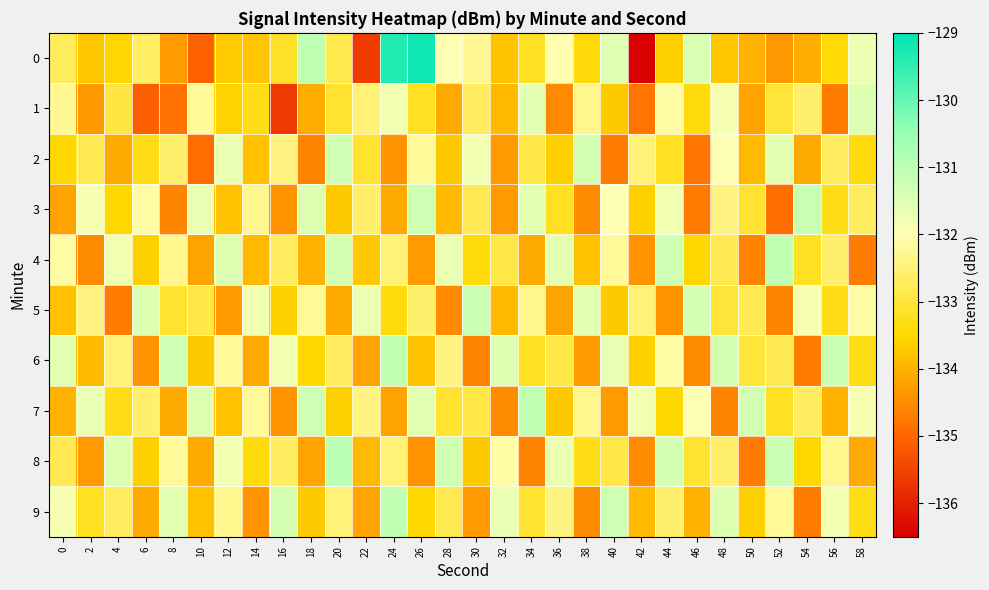

Reading left to right, list all the values displayed in this chart.

0: 0=-132.7	2=-133.7	4=-133.5	6=-132.7	8=-134.3	10=-135.1	12=-133.7	14=-133.8	16=-133.1	18=-131.1	20=-132.9	22=-135.6	24=-129.3	26=-129.1	28=-132.0	30=-132.3	32=-133.8	34=-133.2	36=-132.0	38=-133.4	40=-131.5	42=-136.5	44=-133.6	46=-131.4	48=-133.7	50=-134.0	52=-134.3	54=-134.0	56=-133.4	58=-131.7
1: 0=-132.2	2=-134.3	4=-132.9	6=-135.1	8=-134.8	10=-132.2	12=-133.6	14=-133.3	16=-135.6	18=-134.1	20=-133.1	22=-132.5	24=-131.8	26=-133.2	28=-134.1	30=-132.7	32=-133.9	34=-131.6	36=-134.5	38=-132.3	40=-133.7	42=-134.8	44=-132.1	46=-133.4	48=-131.9	50=-134.2	52=-133.0	54=-132.6	56=-134.7	58=-131.5
2: 0=-133.5	2=-132.8	4=-134.1	6=-133.3	8=-132.6	10=-134.9	12=-131.7	14=-133.8	16=-132.4	18=-134.6	20=-131.3	22=-133.1	24=-134.4	26=-132.2	28=-133.7	30=-131.8	32=-134.3	34=-132.9	36=-133.6	38=-131.4	40=-134.7	42=-132.5	44=-133.2	46=-134.8	48=-132.0	50=-133.9	52=-131.6	54=-134.1	56=-132.7	58=-133.4
3: 0=-134.2	2=-131.9	4=-133.5	6=-132.1	8=-134.6	10=-131.7	12=-133.8	14=-132.3	16=-134.4	18=-131.5	20=-133.7	22=-132.6	24=-134.1	26=-131.3	28=-133.9	30=-132.8	32=-134.3	34=-131.6	36=-133.2	38=-134.5	40=-132.0	42=-133.6	44=-131.8	46=-134.7	48=-132.4	50=-133.1	52=-134.9	54=-131.2	56=-133.3	58=-132.7
4: 0=-132.1	2=-134.5	4=-131.8	6=-133.6	8=-132.3	10=-134.2	12=-131.5	14=-133.9	16=-132.7	18=-134.0	20=-131.4	22=-133.7	24=-132.5	26=-134.3	28=-131.7	30=-133.4	32=-132.9	34=-134.1	36=-131.6	38=-133.8	40=-132.2	42=-134.4	44=-131.3	46=-133.5	48=-132.8	50=-134.6	52=-131.1	54=-133.2	56=-132.6	58=-134.7
5: 0=-133.8	2=-132.4	4=-134.7	6=-131.5	8=-133.1	10=-132.9	12=-134.3	14=-131.8	16=-133.6	18=-132.2	20=-134.1	22=-131.7	24=-133.4	26=-132.6	28=-134.5	30=-131.2	32=-133.9	34=-132.3	36=-134.2	38=-131.6	40=-133.7	42=-132.5	44=-134.4	46=-131.4	48=-133.0	50=-132.8	52=-134.6	54=-131.9	56=-133.3	58=-132.1
6: 0=-131.6	2=-133.9	4=-132.5	6=-134.4	8=-131.3	10=-133.7	12=-132.2	14=-134.1	16=-131.8	18=-133.5	20=-132.7	22=-134.2	24=-131.1	26=-133.8	28=-132.4	30=-134.6	32=-131.5	34=-133.2	36=-132.9	38=-134.3	40=-131.7	42=-133.6	44=-132.1	46=-134.5	48=-131.4	50=-133.0	52=-132.8	54=-134.7	56=-131.2	58=-133.3
7: 0=-134.0	2=-131.7	4=-133.3	6=-132.6	8=-134.1	10=-131.5	12=-133.8	14=-132.2	16=-134.4	18=-131.3	20=-133.6	22=-132.4	24=-134.2	26=-131.6	28=-133.1	30=-132.9	32=-134.5	34=-131.1	36=-133.7	38=-132.3	40=-134.3	42=-131.8	44=-133.5	46=-132.0	48=-134.6	50=-131.4	52=-133.2	54=-132.7	56=-134.0	58=-131.9
8: 0=-132.8	2=-134.3	4=-131.5	6=-133.6	8=-132.2	10=-134.1	12=-131.8	14=-133.4	16=-132.7	18=-134.2	20=-131.0	22=-133.9	24=-132.5	26=-134.4	28=-131.3	30=-133.7	32=-132.1	34=-134.6	36=-131.7	38=-133.3	40=-132.9	42=-134.5	44=-131.4	46=-133.1	48=-132.6	50=-134.7	52=-131.2	54=-133.5	56=-132.3	58=-134.1
9: 0=-131.9	2=-133.2	4=-132.7	6=-134.1	8=-131.6	10=-133.8	12=-132.3	14=-134.4	16=-131.4	18=-133.7	20=-132.5	22=-134.2	24=-131.1	26=-133.5	28=-132.8	30=-134.3	32=-131.7	34=-133.1	36=-132.4	38=-134.5	40=-131.3	42=-133.9	44=-132.6	46=-134.0	48=-131.5	50=-133.6	52=-132.2	54=-134.7	56=-131.8	58=-133.3